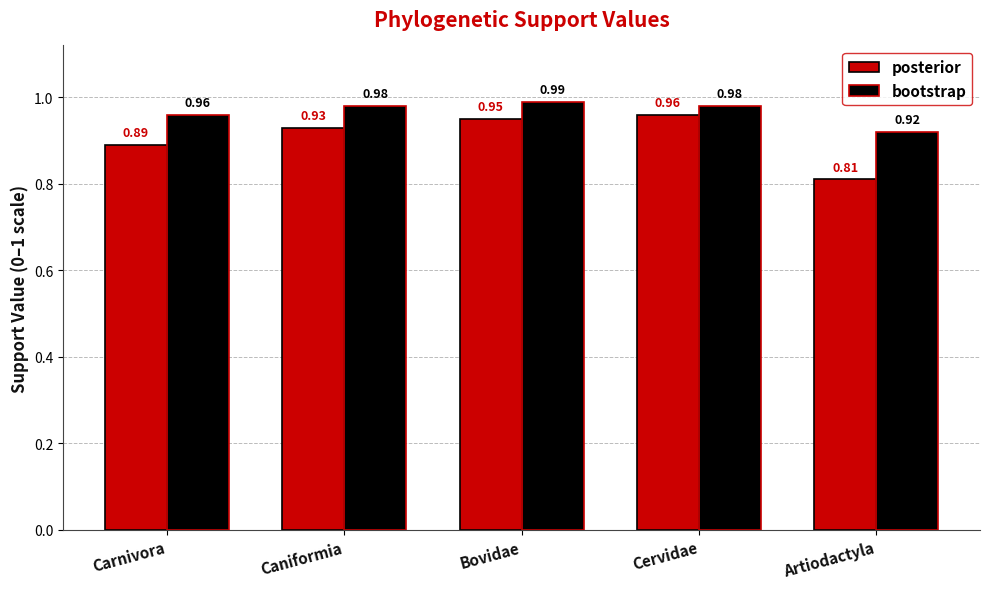

Between Bovidae and Artiodactyla, which series saw the biggest shift?

posterior